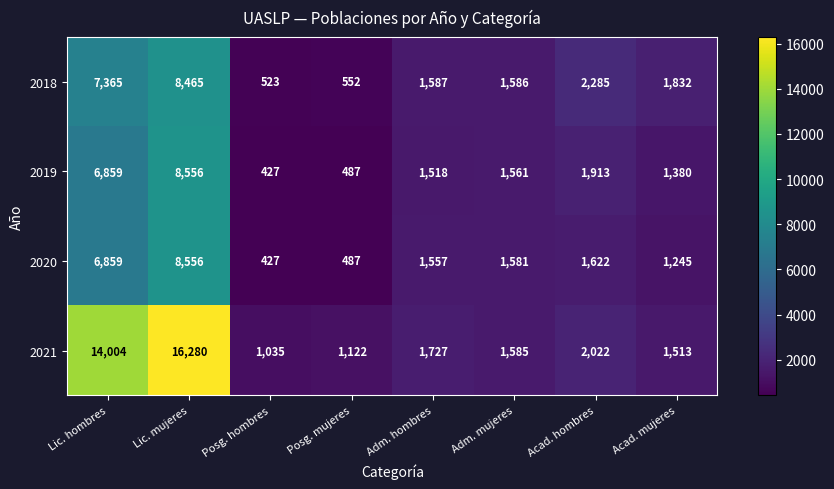

Which series has the largest range (max minus min)?

2021